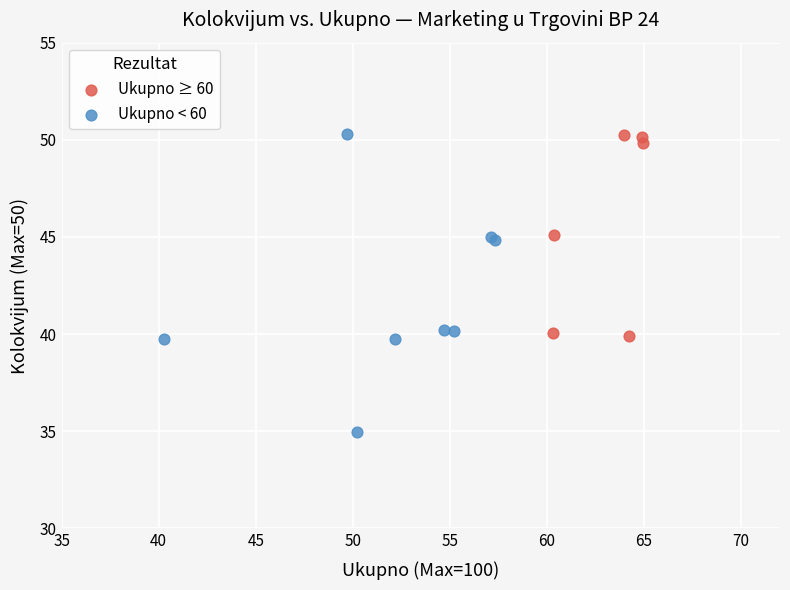

Which series reaches the minimum Y coordinate?

Ukupno < 60